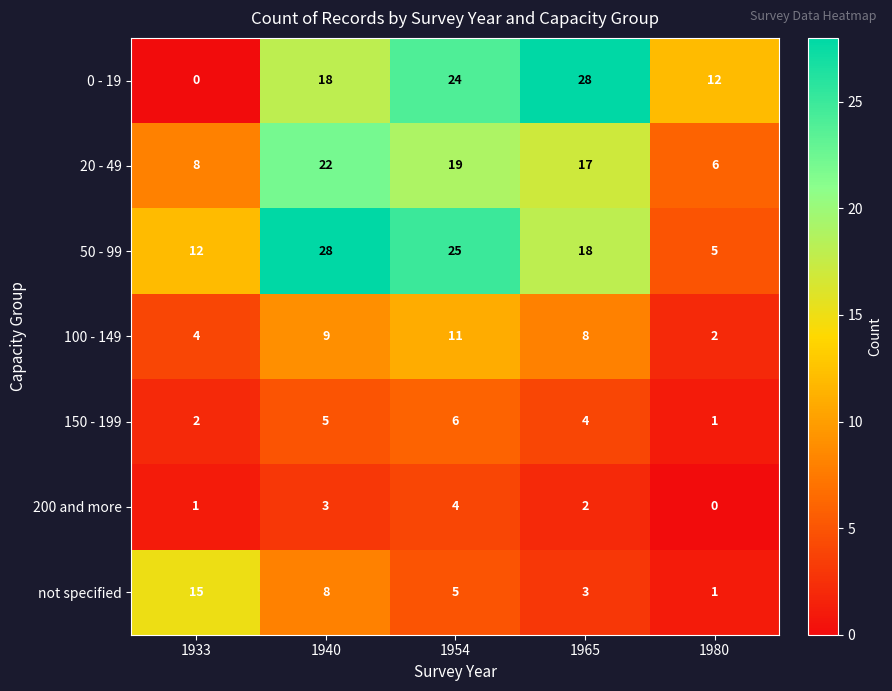

What is the average value of the 20 - 49 series?

14